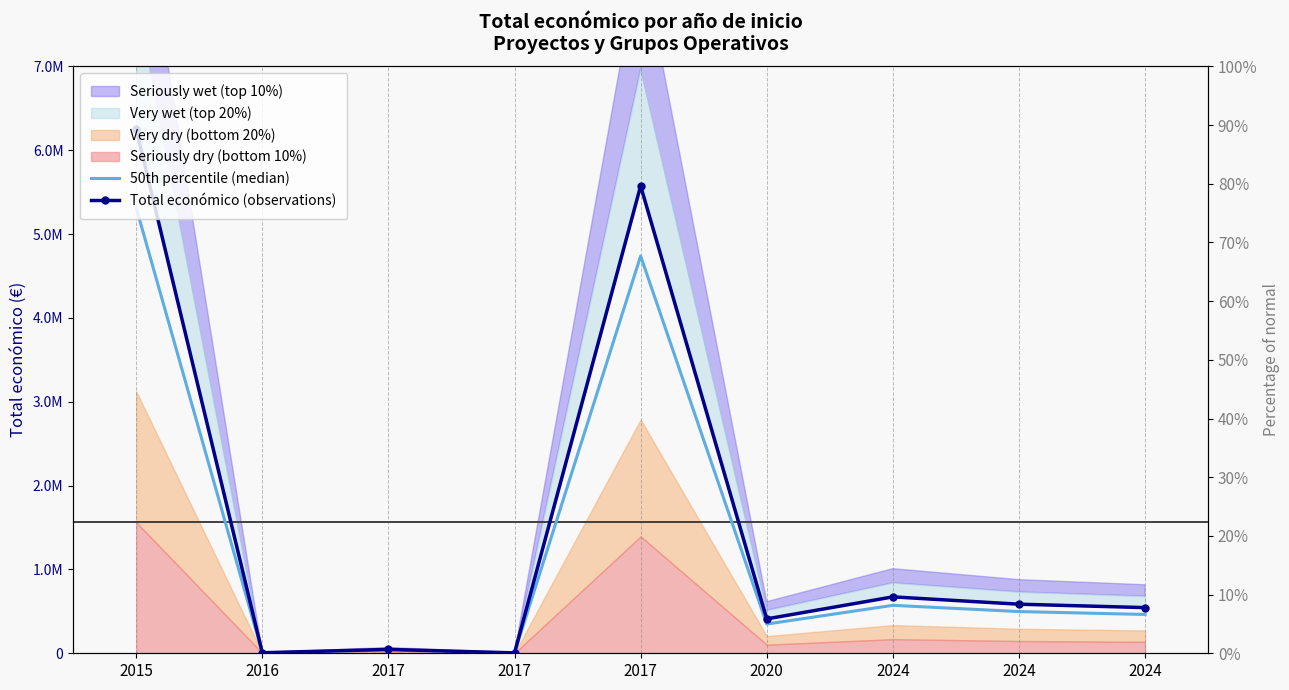

How many data points in Total económico (observations) are above 544746?

4